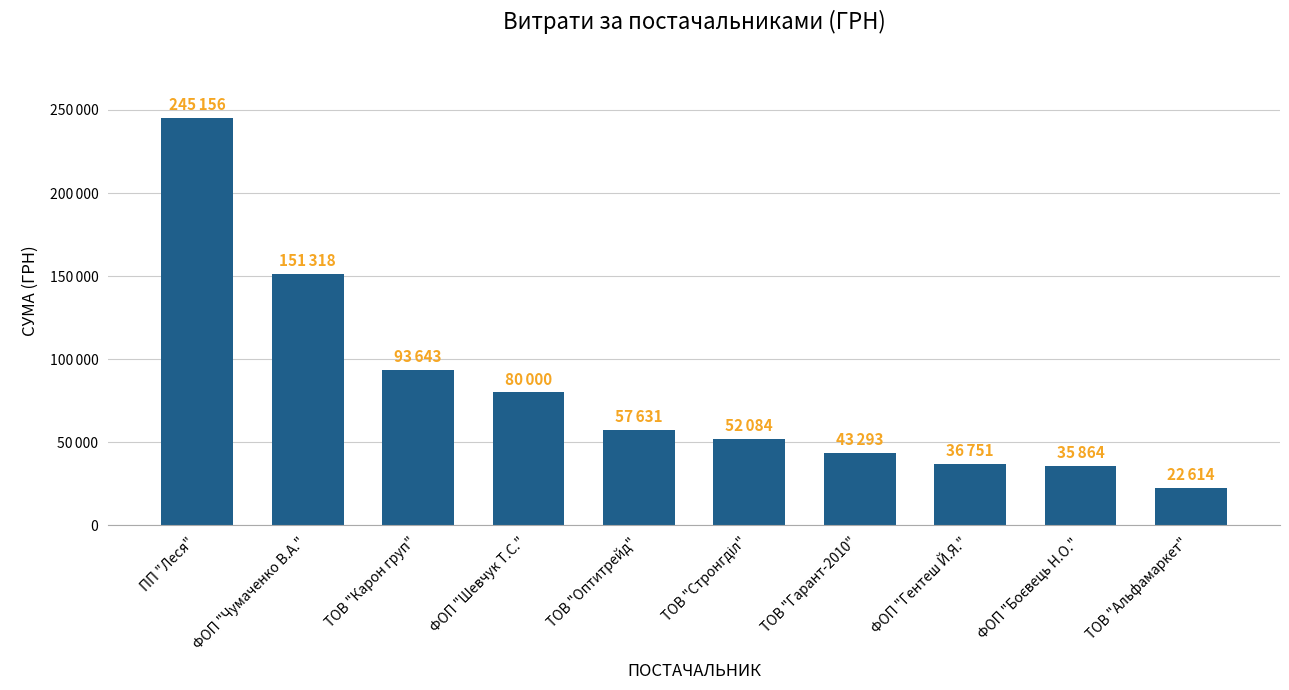

Does the chart contain any negative values?

No